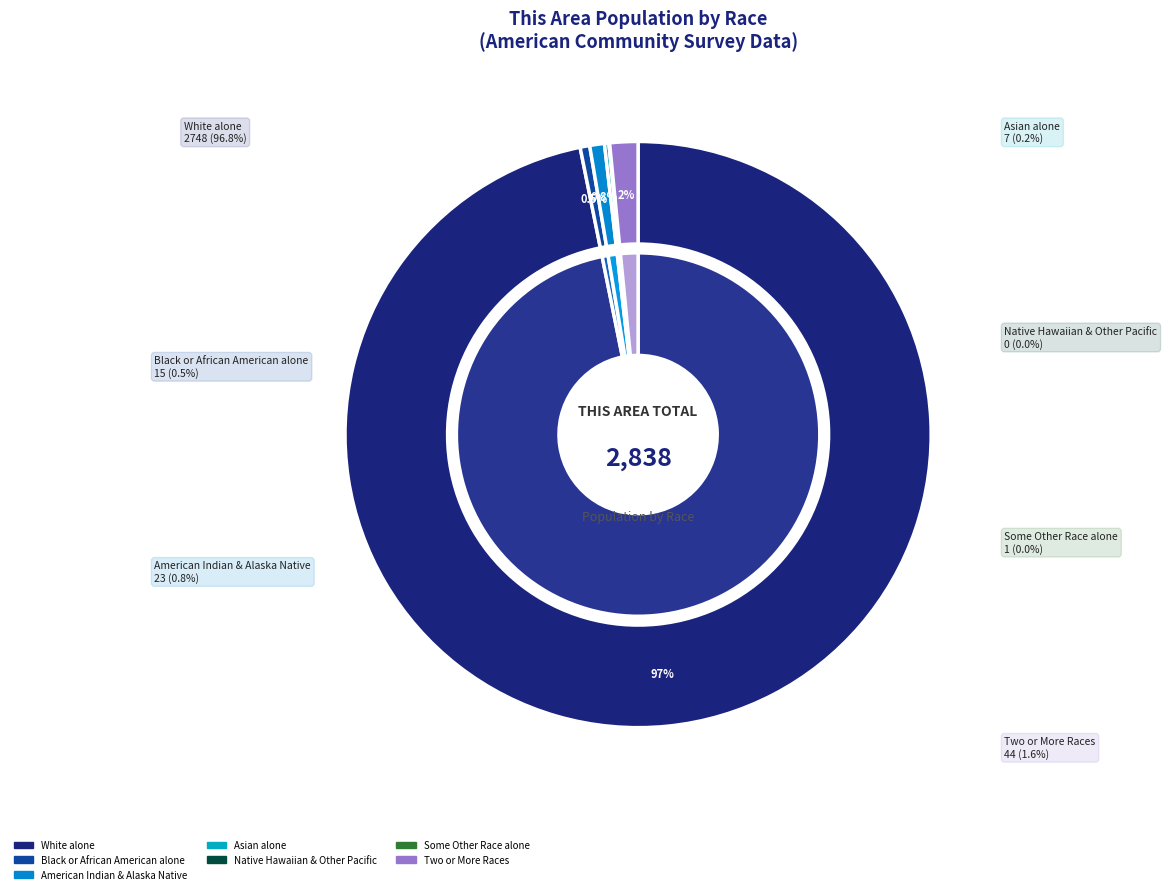

What is the change in value from American Indian and Alaska Native to Some Other Race alone?

-22